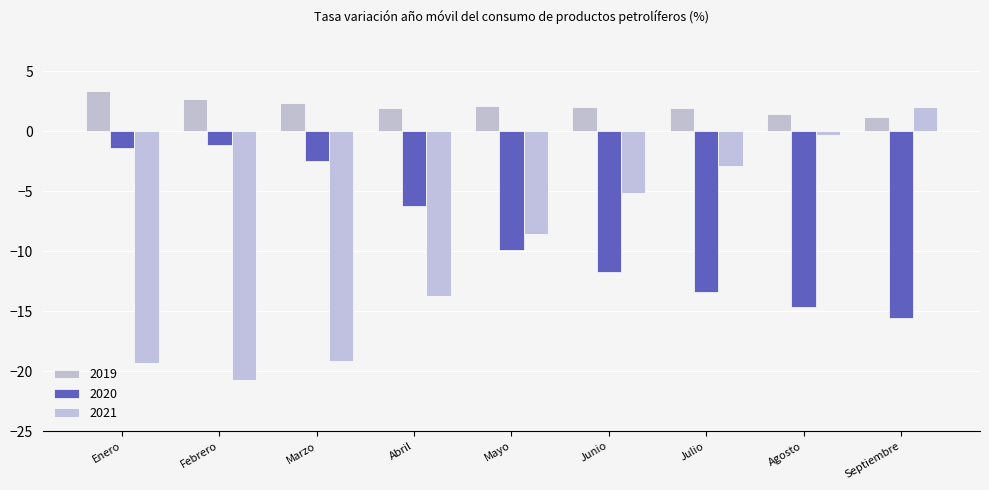

Does the chart contain any negative values?

Yes